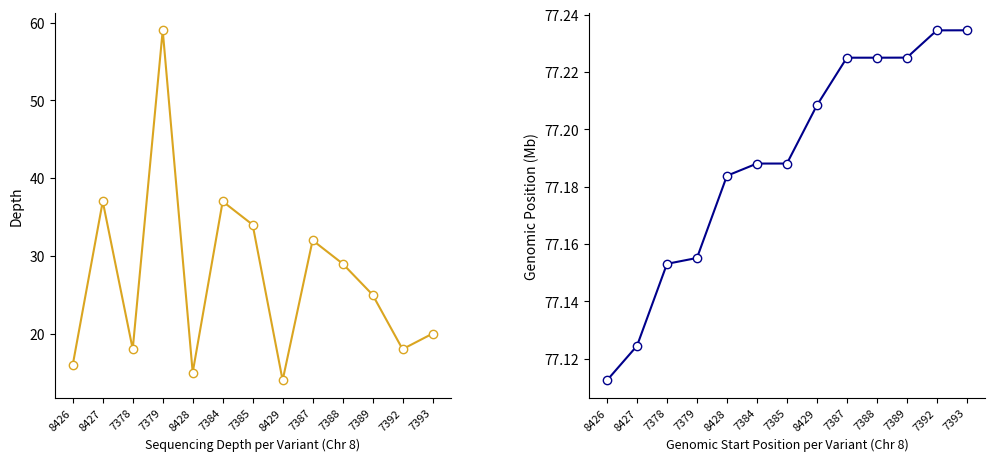

Which label corresponds to the largest value in the chart?

7393